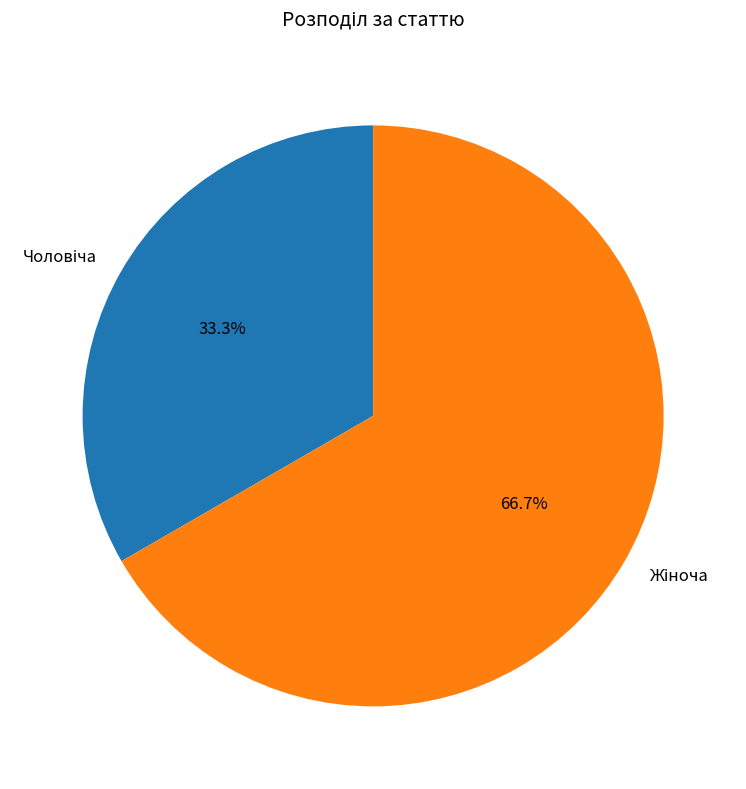

Does any single category account for the majority?

Yes